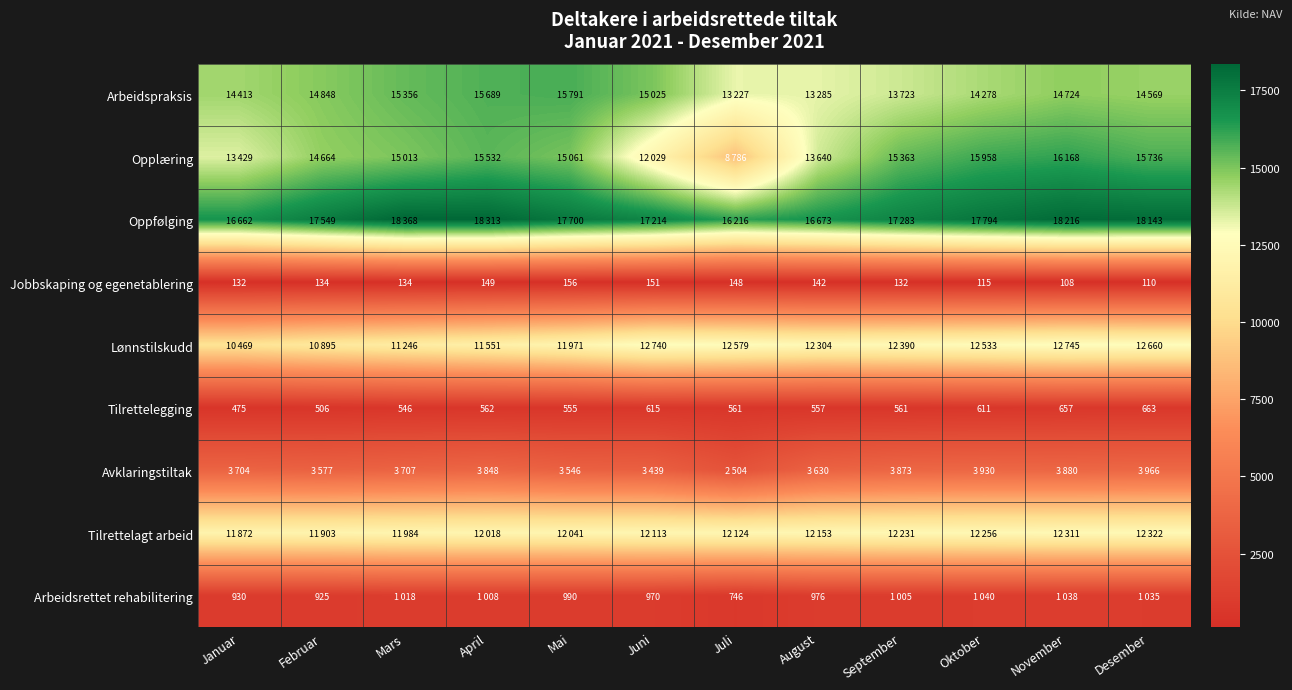

What is the total value across all series at Desember?

79204